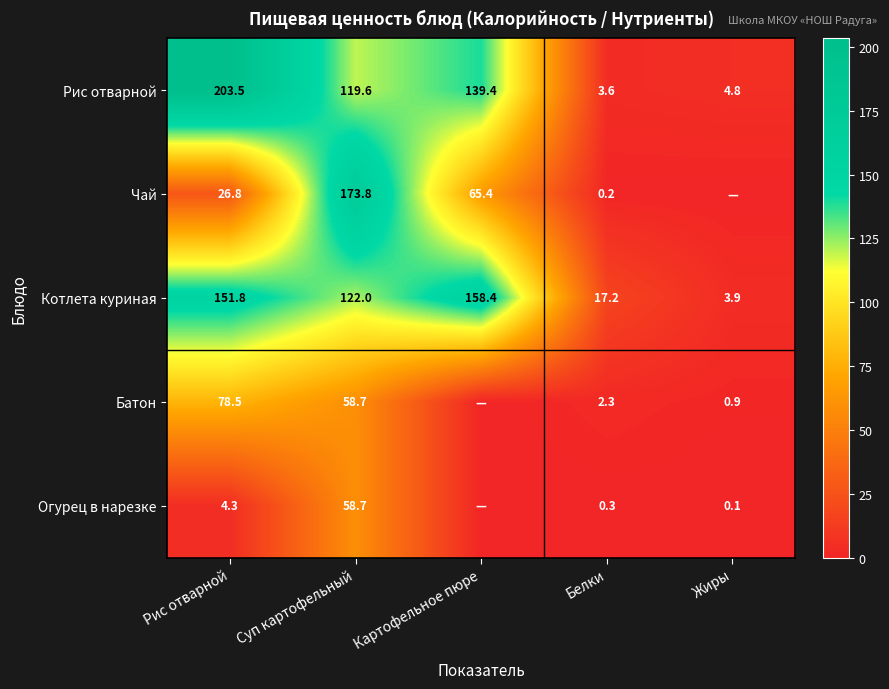

Between Рис отварной and Суп картофельный, which series saw the biggest shift?

Чай